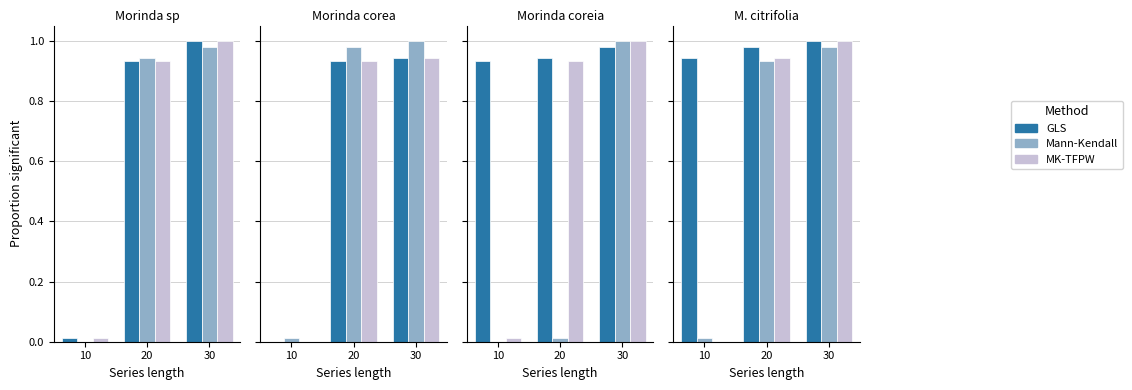

At which label does MK-TFPW reach its peak?

30